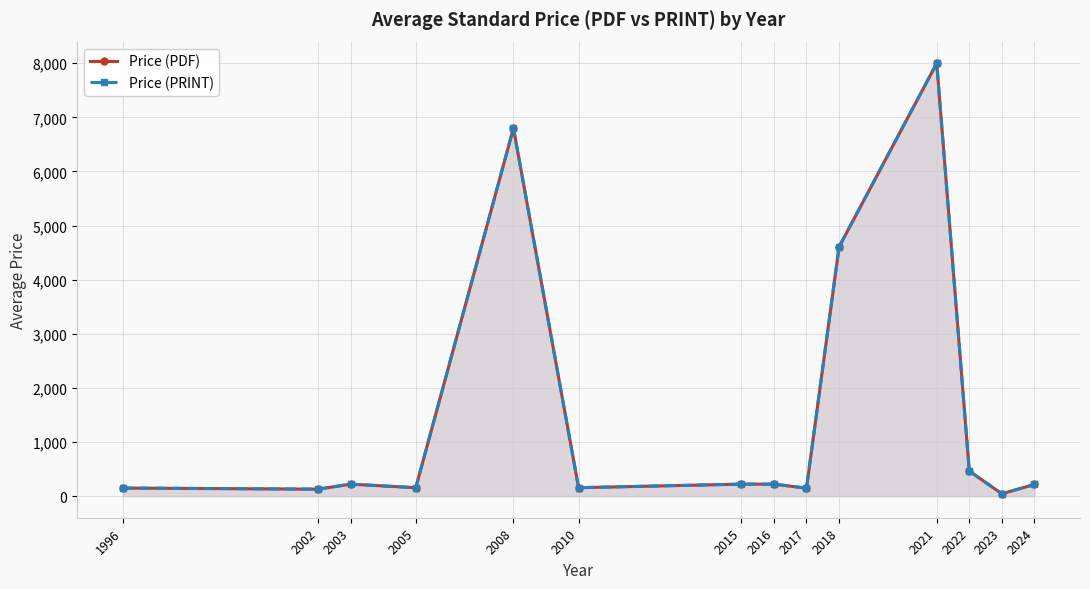

What is the difference between the Price (PDF) values at 2024 and 2003?

6.4